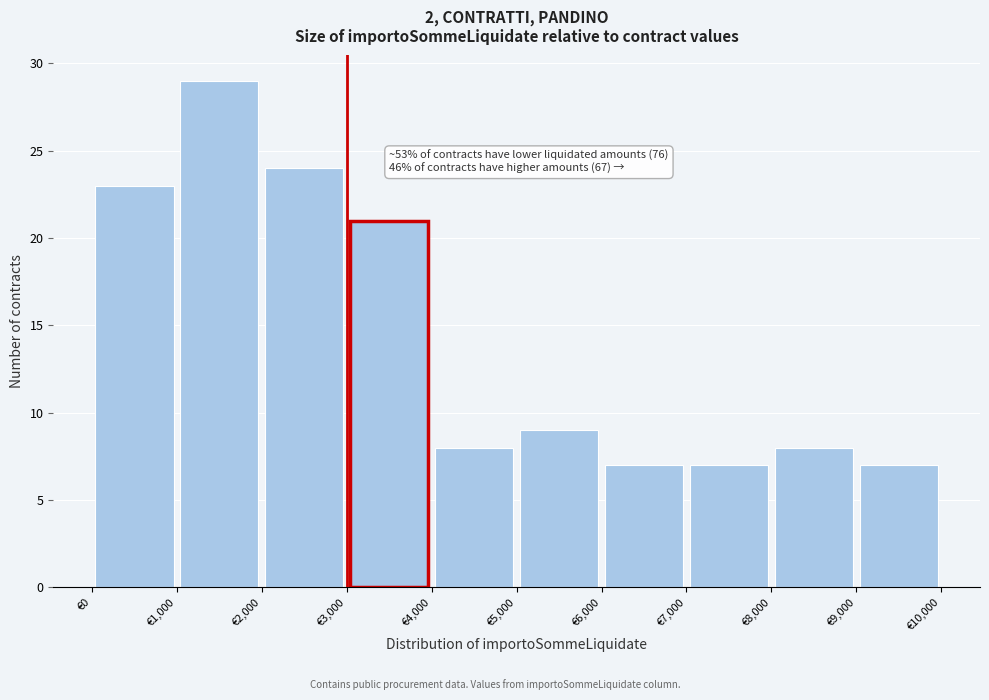

Over which range of the x-axis is the bar tallest?

1000 to 2000